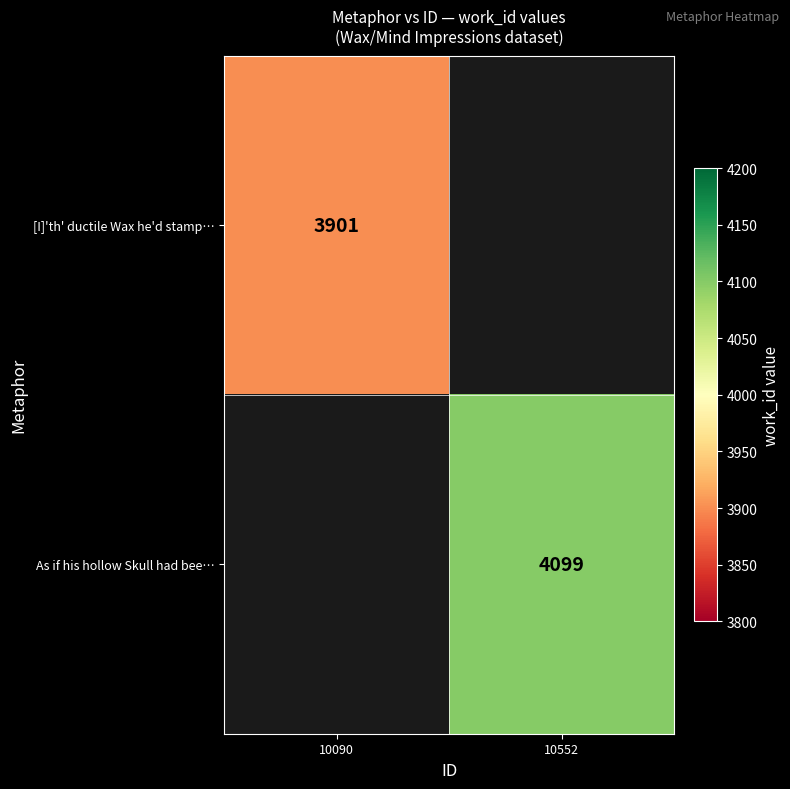

Is it true that [I]'th' ductile Wax he'd stamp… equals 3901 at 10090?

True